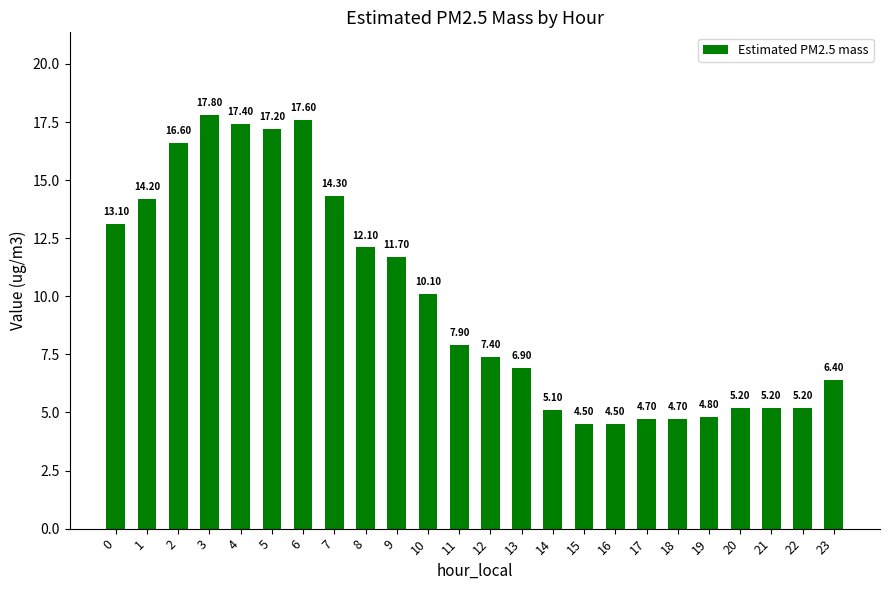

Reading left to right, list all the values displayed in this chart.

13.1	14.2	16.6	17.8	17.4	17.2	17.6	14.3	12.1	11.7	10.1	7.9	7.4	6.9	5.1	4.5	4.5	4.7	4.7	4.8	5.2	5.2	5.2	6.4